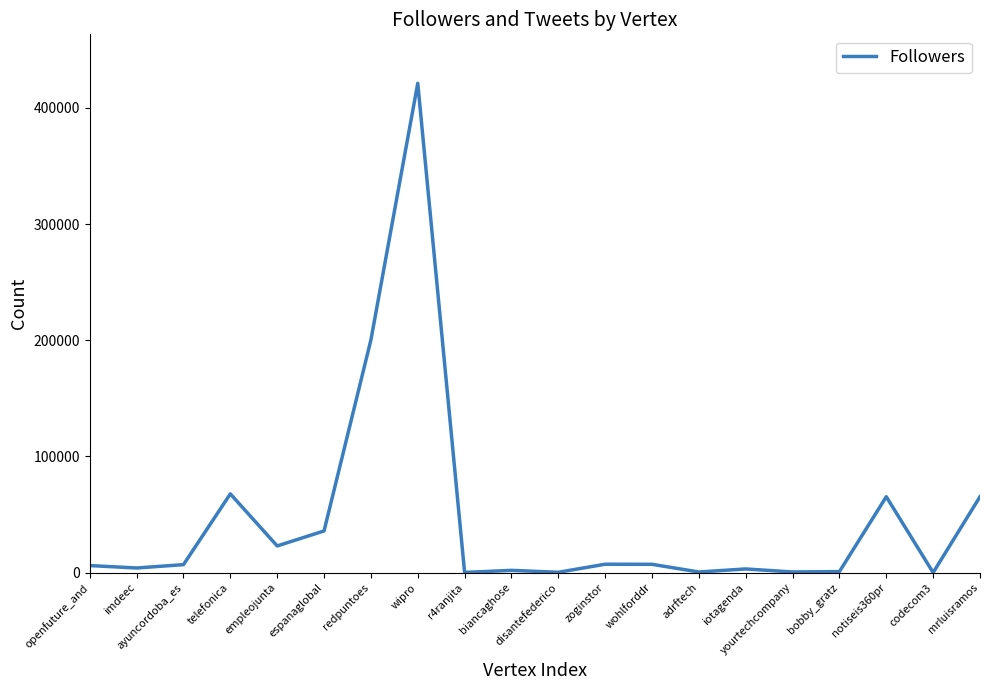

Where is the data nearest to the value 210663?

redpuntoes